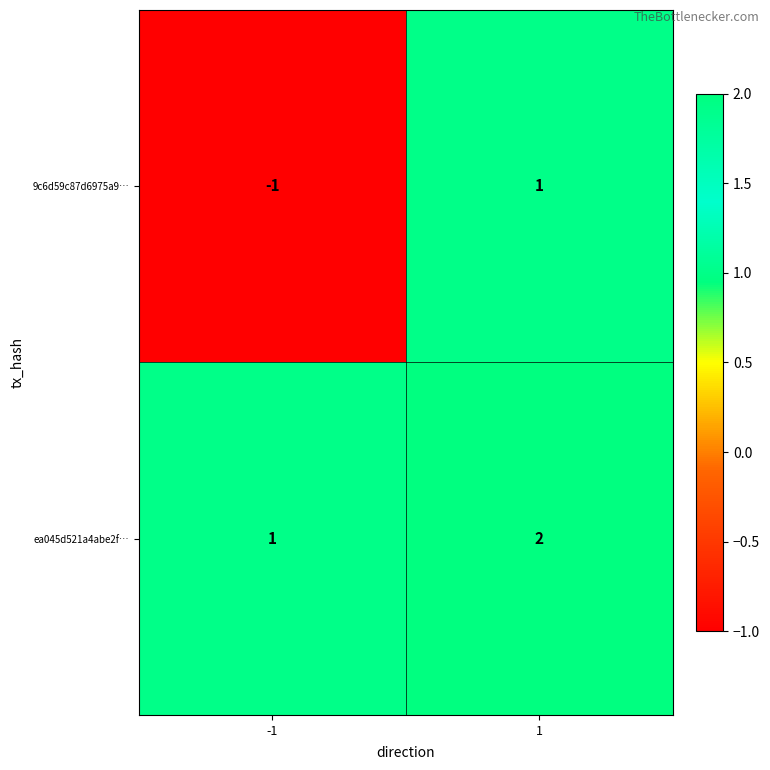

List the series in order of their peak value, highest first.

ea045d521a4abe2f…, 9c6d59c87d6975a9…